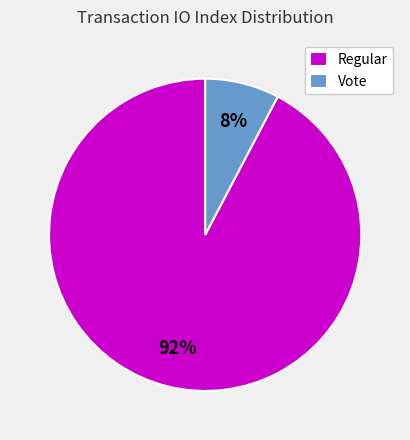

What is the majority slice?

Regular